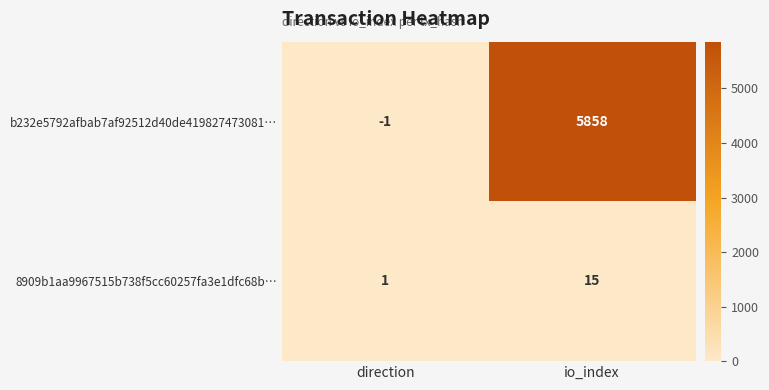

What is the sum of all 8909b1aa9967515b738f5cc60257fa3e1dfc68b… values?

16